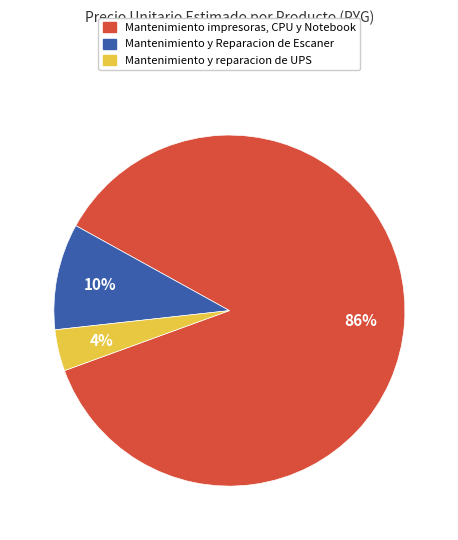

Count the number of slices in the pie.

3